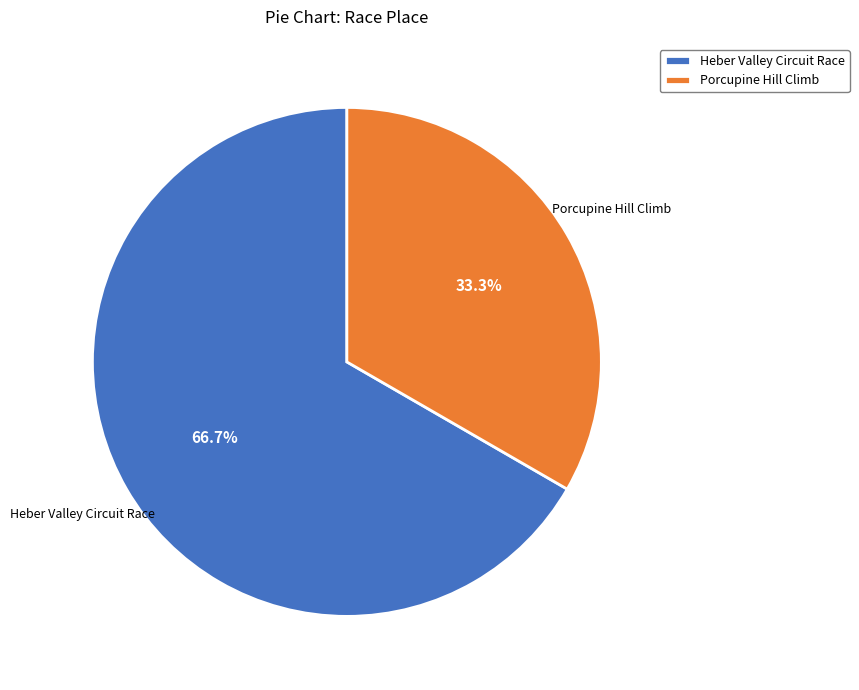

What percentage do Heber Valley Circuit Race and Porcupine Hill Climb together represent?

100.0%